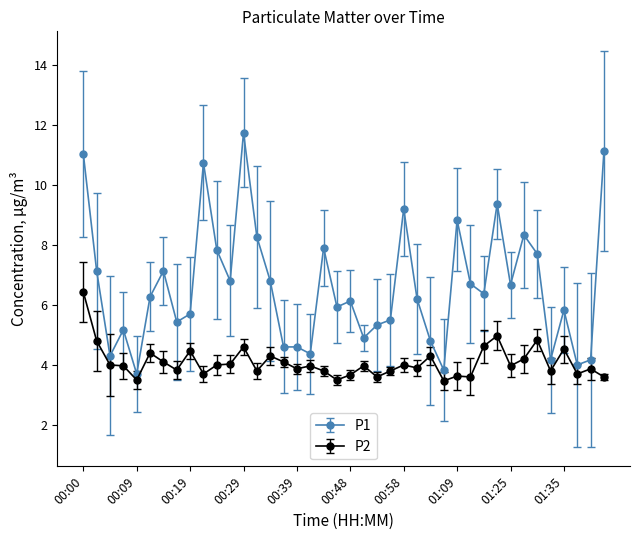

List the series in order of their peak value, lowest first.

P2, P1